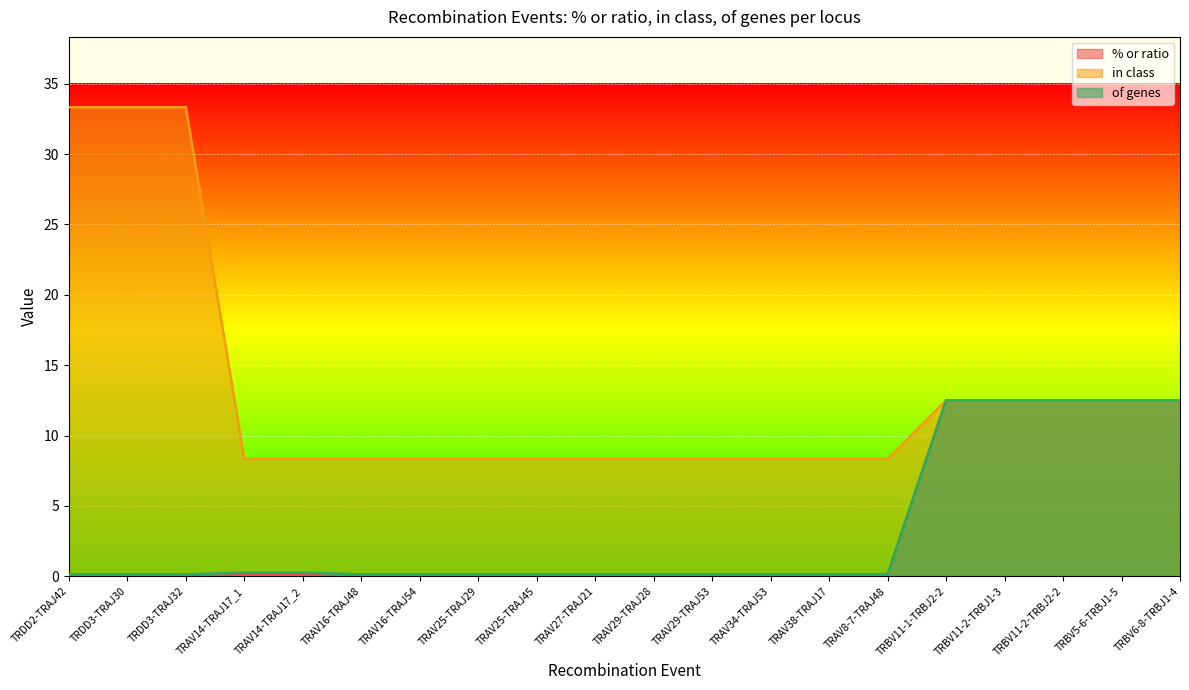

Reading right to left, extract all data points from this chart.

% or ratio: 12.5	12.5	12.5	12.5	12.5	0.1	0.1	0.1	0.1	0.1	0.1	0.1	0.1	0.1	0.1	0.1	0.1	0.1	0.1	0.1
in class: 12.5	12.5	12.5	12.5	12.5	8.3	8.3	8.3	8.3	8.3	8.3	8.3	8.3	8.3	8.3	8.3	8.3	33.3	33.3	33.3
of genes: 12.5	12.5	12.5	12.5	12.5	0.1	0.1	0.1	0.1	0.1	0.1	0.1	0.1	0.1	0.1	0.3	0.3	0.1	0.1	0.1